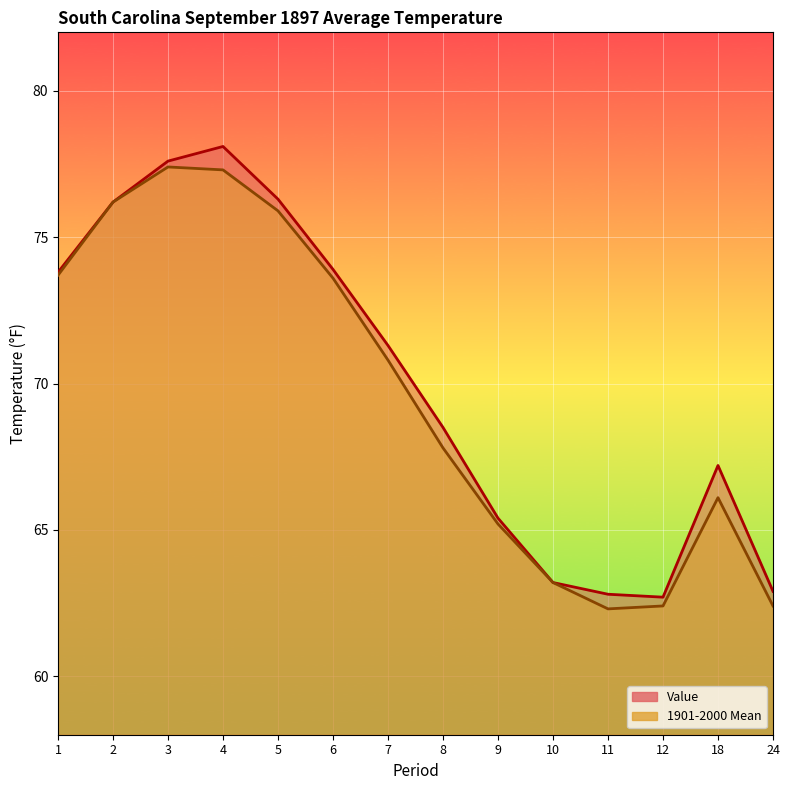

True or false: 1901-2000 Mean and Value cross at least once.

False